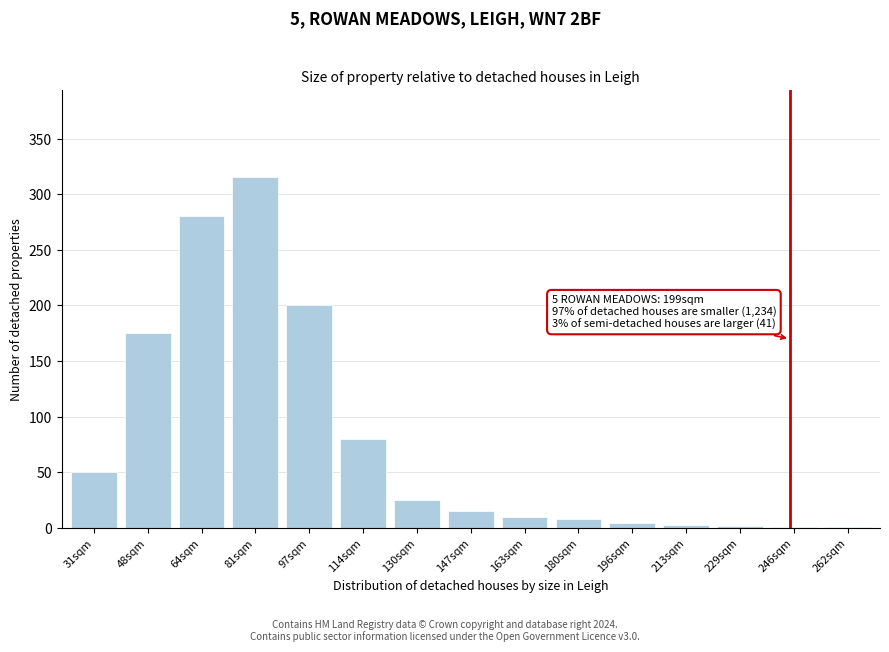

Approximately how many times larger is the value at 130sqm compared to 180sqm?

3.1